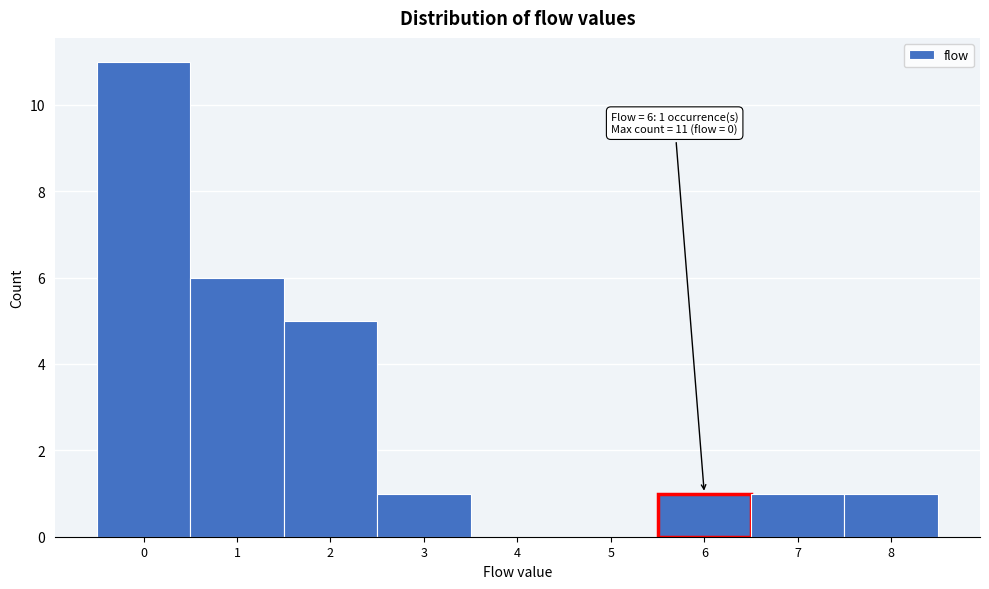

Which range on the x-axis has the tallest bar?

-0.5 to 0.5